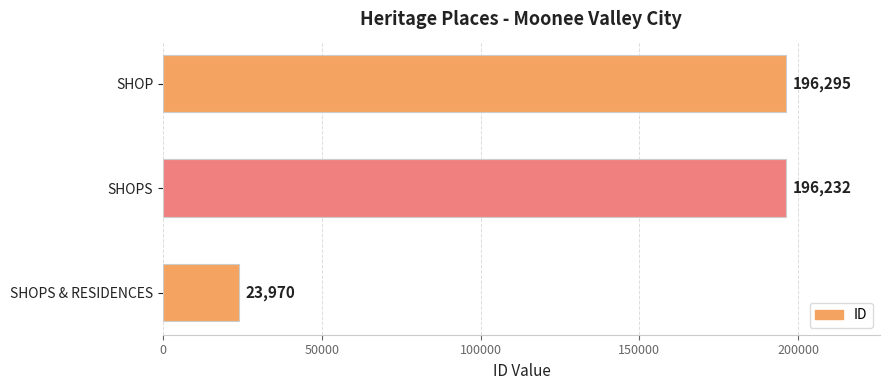

Does the chart contain any negative values?

No